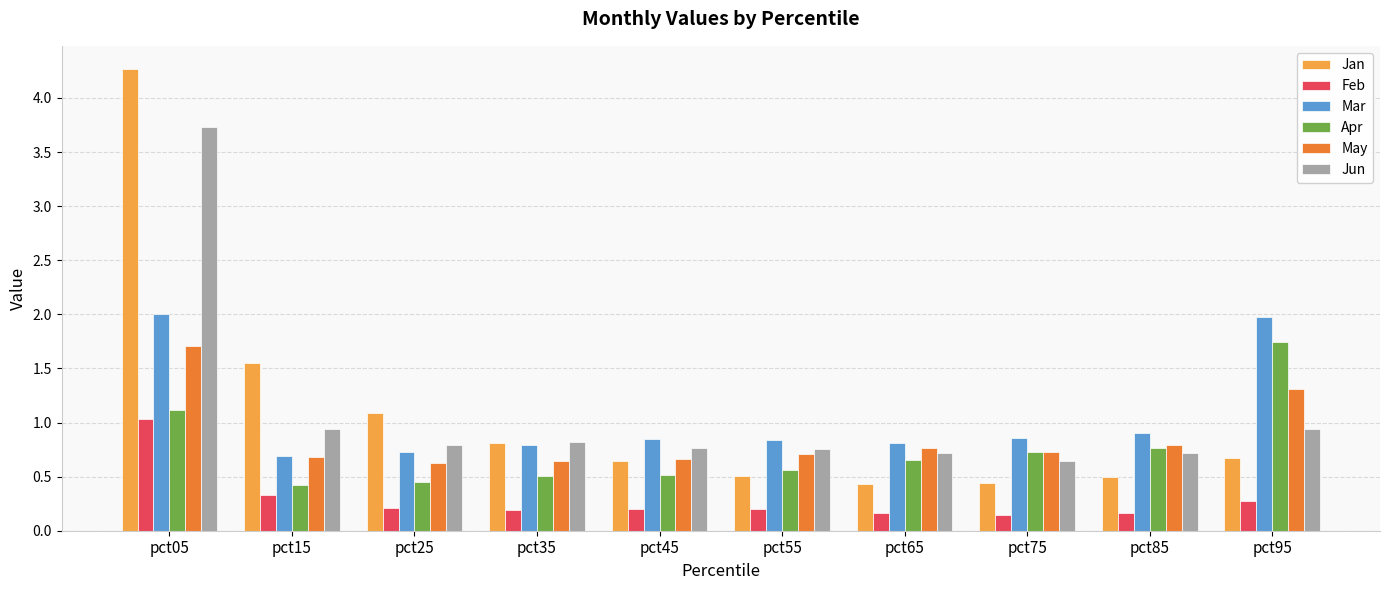

Is the value of Apr at pct75 greater than the value of May at pct25?

Yes